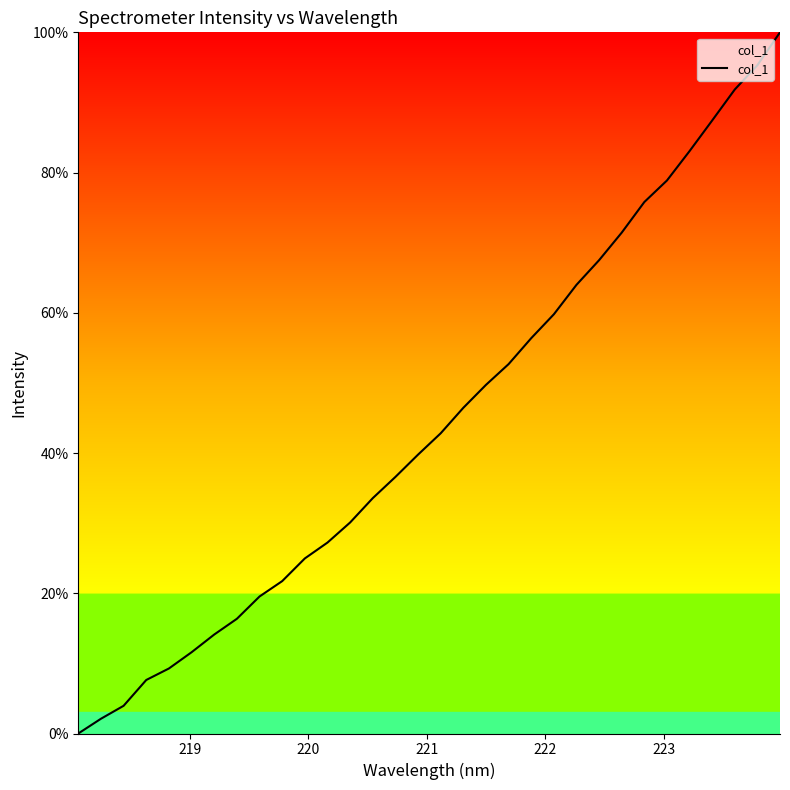

What is the greatest value displayed?

100.0